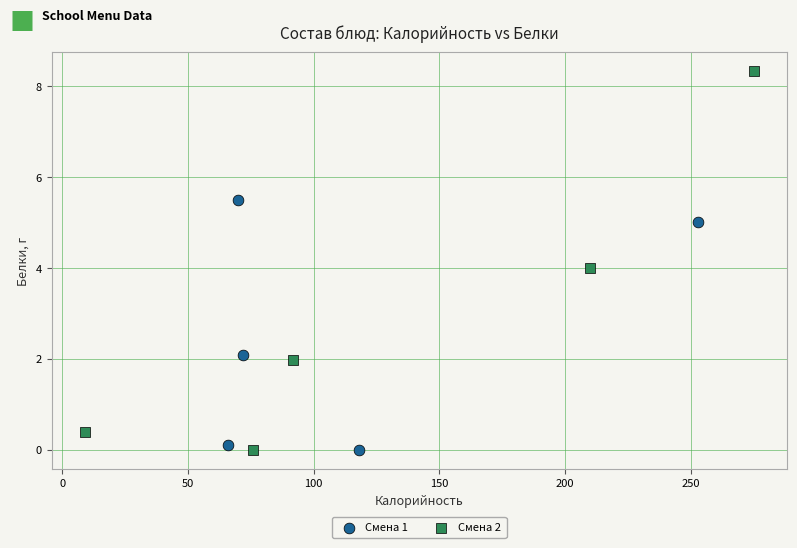

Which series reaches the maximum Y coordinate?

Смена 2